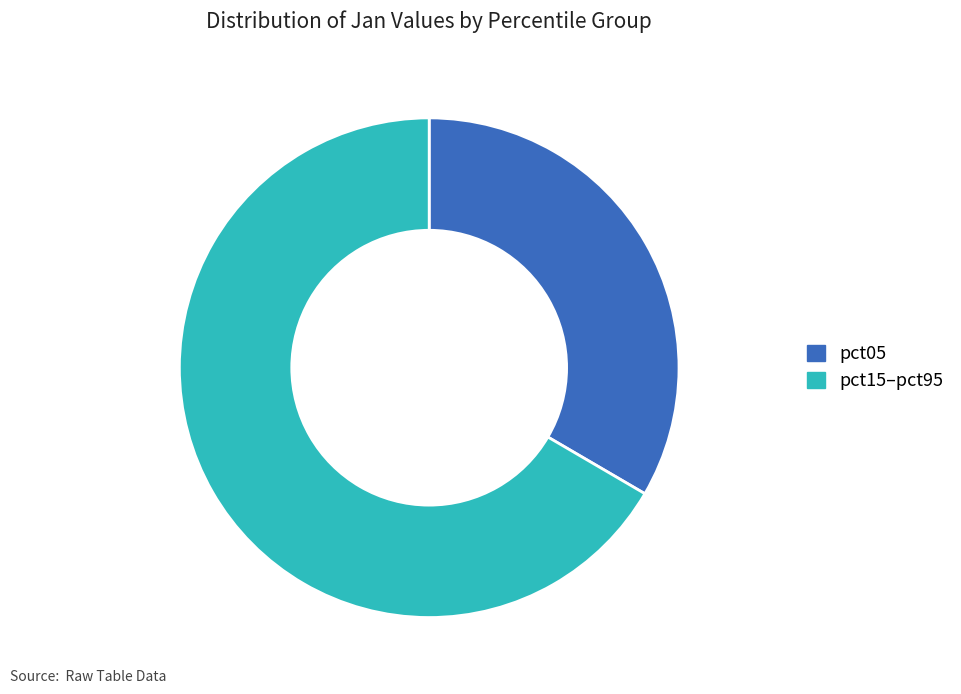

Rank the categories by value from lowest to highest.

pct05, pct15–pct95